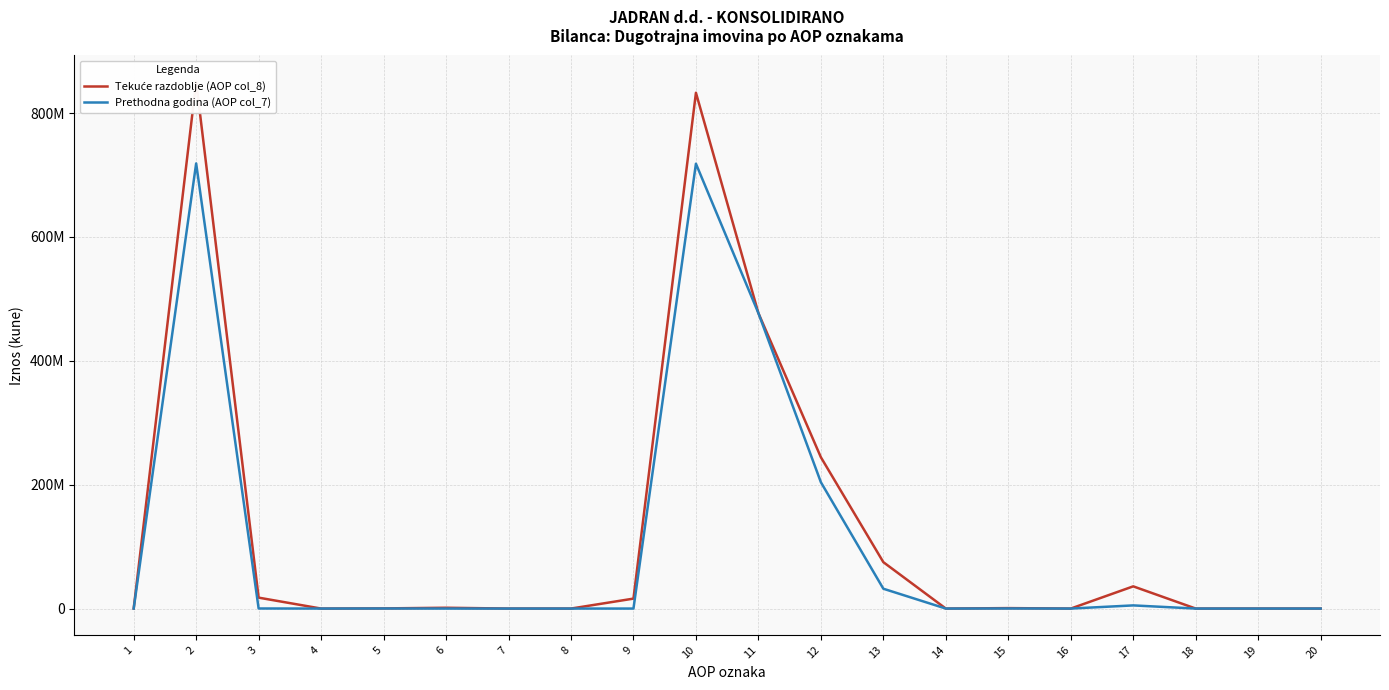

Rank the series by their maximum value, from highest to lowest.

Tekuće razdoblje (AOP col_8), Prethodna godina (AOP col_7)